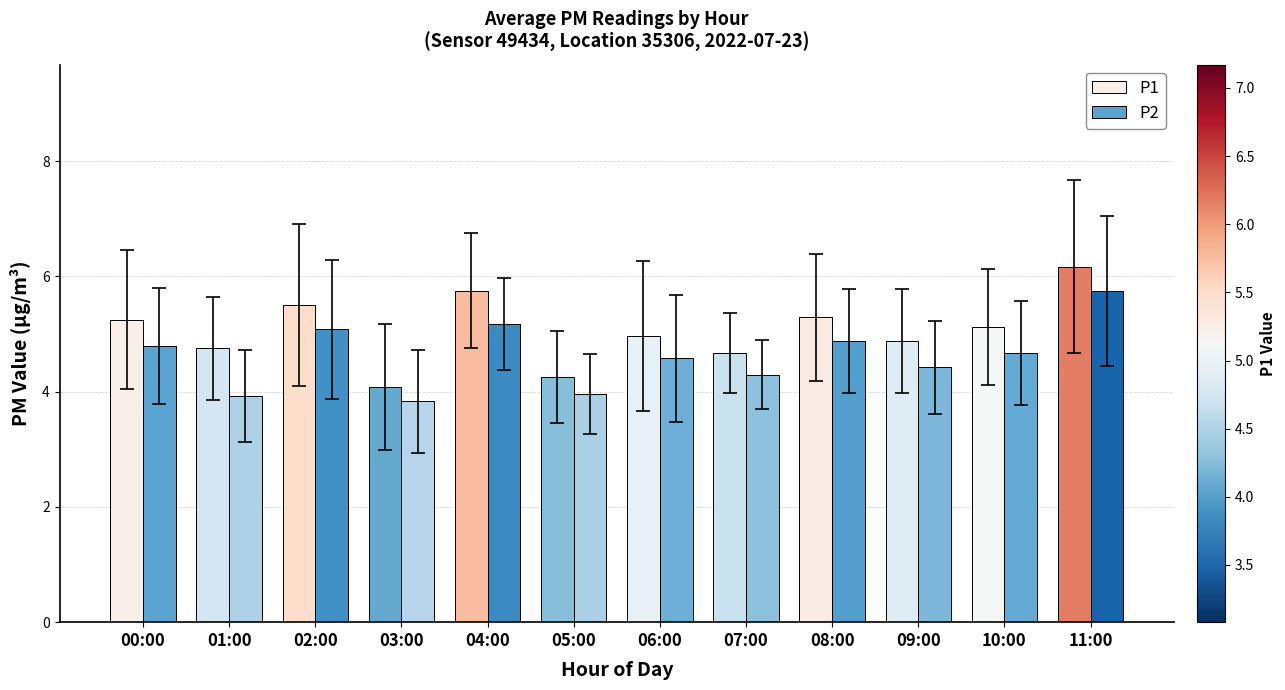

Read the P2 value at 03:00.

3.8